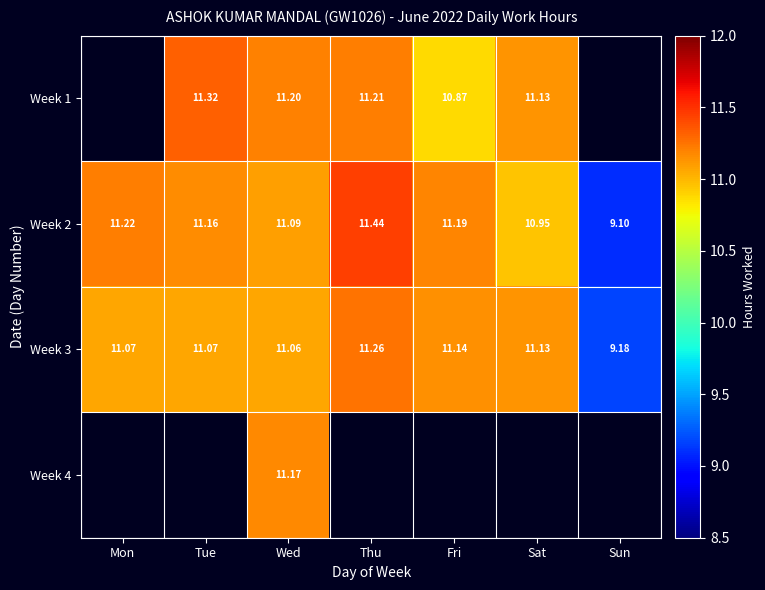

The Week 1 series shows 10.9 at Fri. True or false?

True